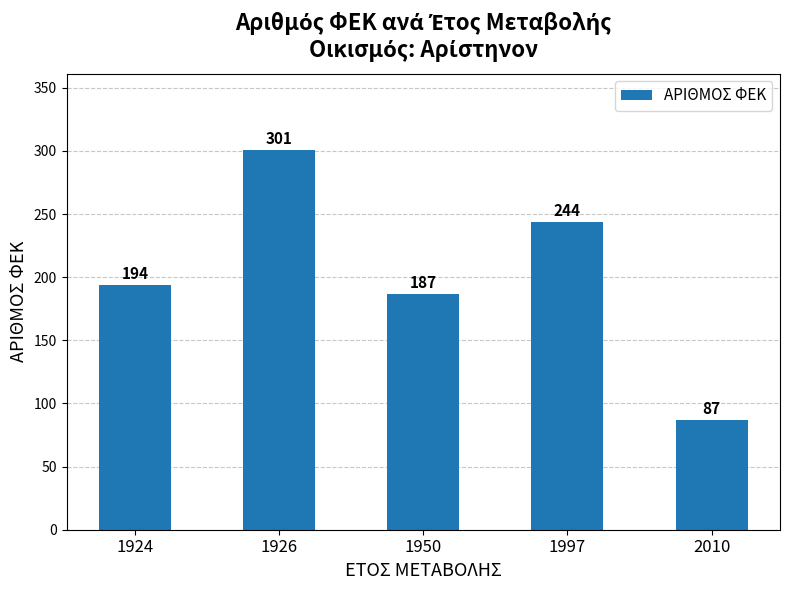

The chart shows a value of 301 at 1926. True or false?

True